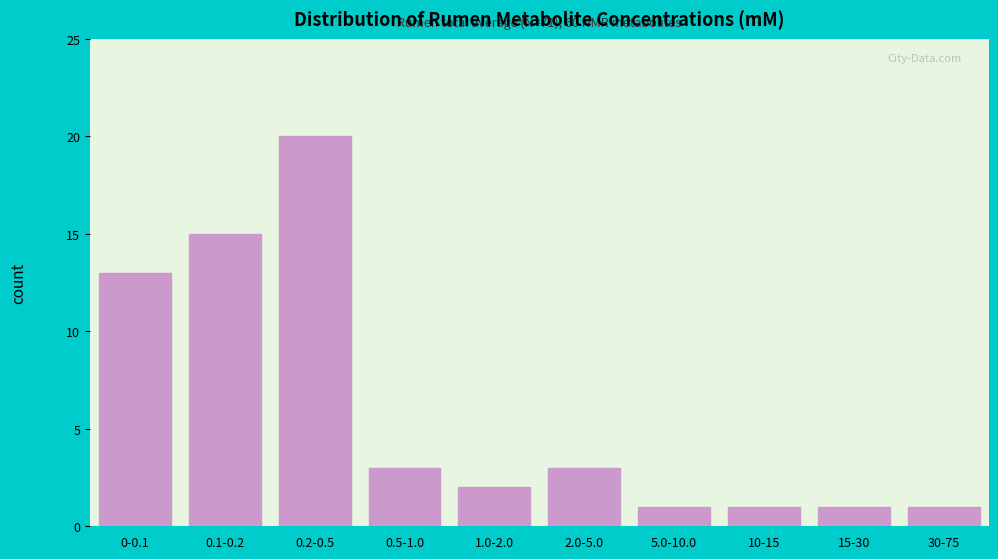

Reading left to right, extract all data points from this chart.

13	15	20	3	2	3	1	1	1	1